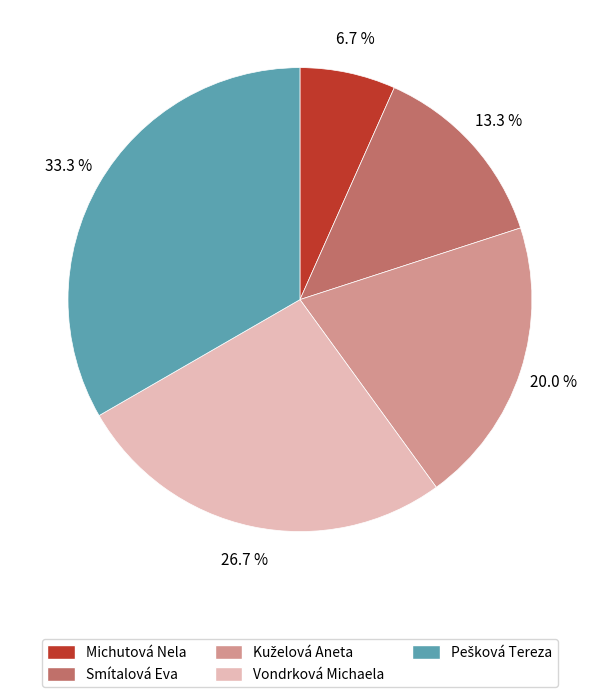

Which category has the smallest portion of the pie?

Michutová Nela